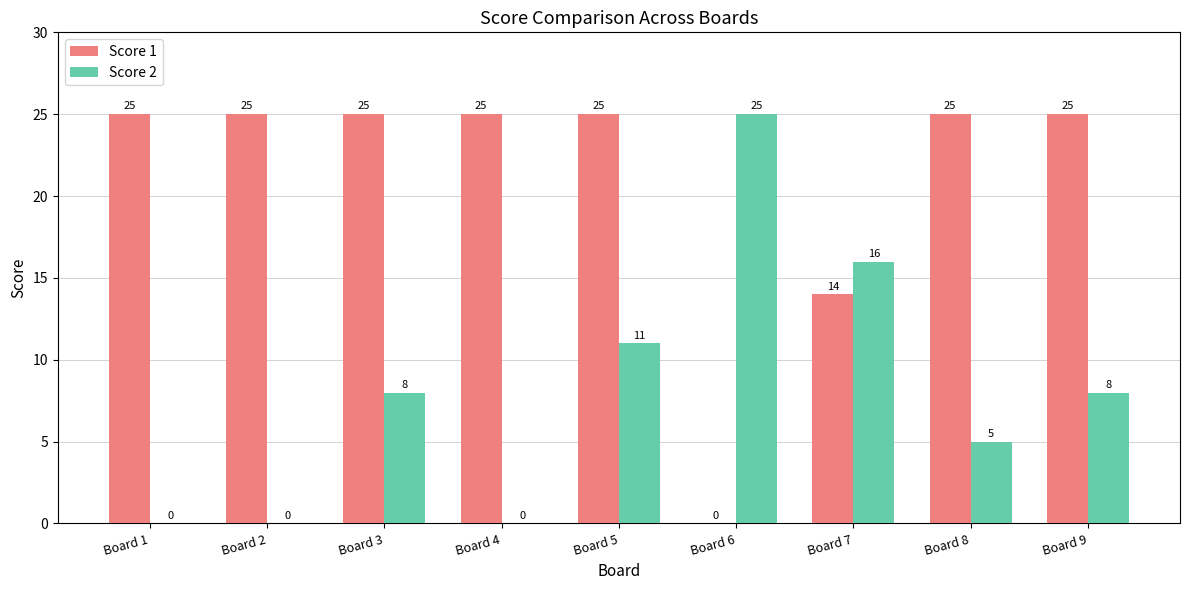

Is the value of Score 2 at Board 7 greater than the value of Score 1 at Board 6?

Yes